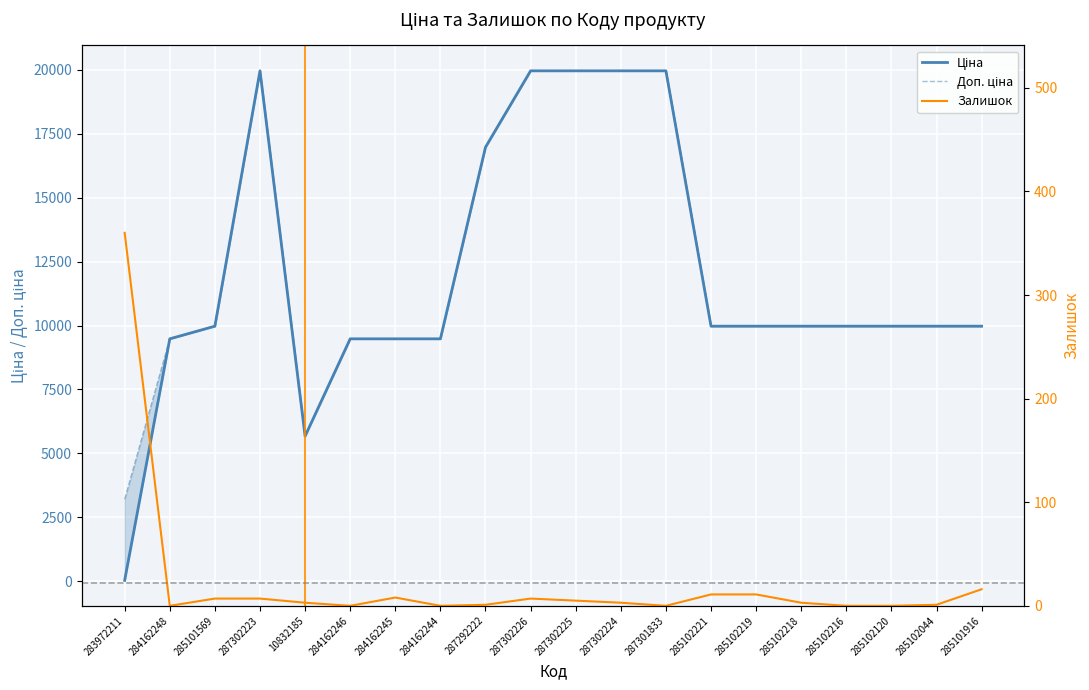

At 287301833, list the series in order from largest to smallest.

Ціна, Доп. ціна, Залишок